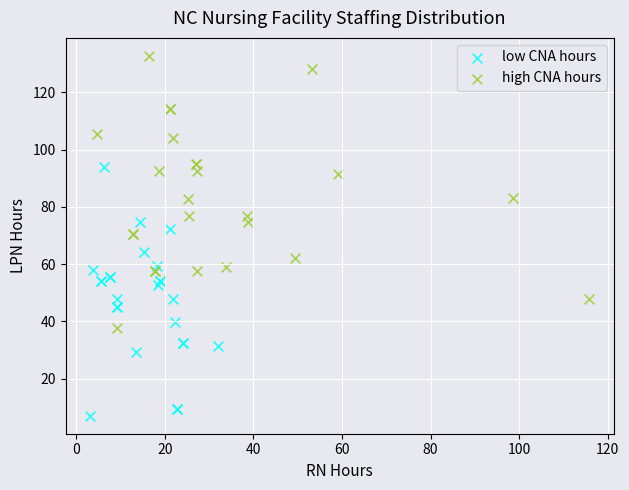

Which series contains the lowest Y value?

low CNA hours